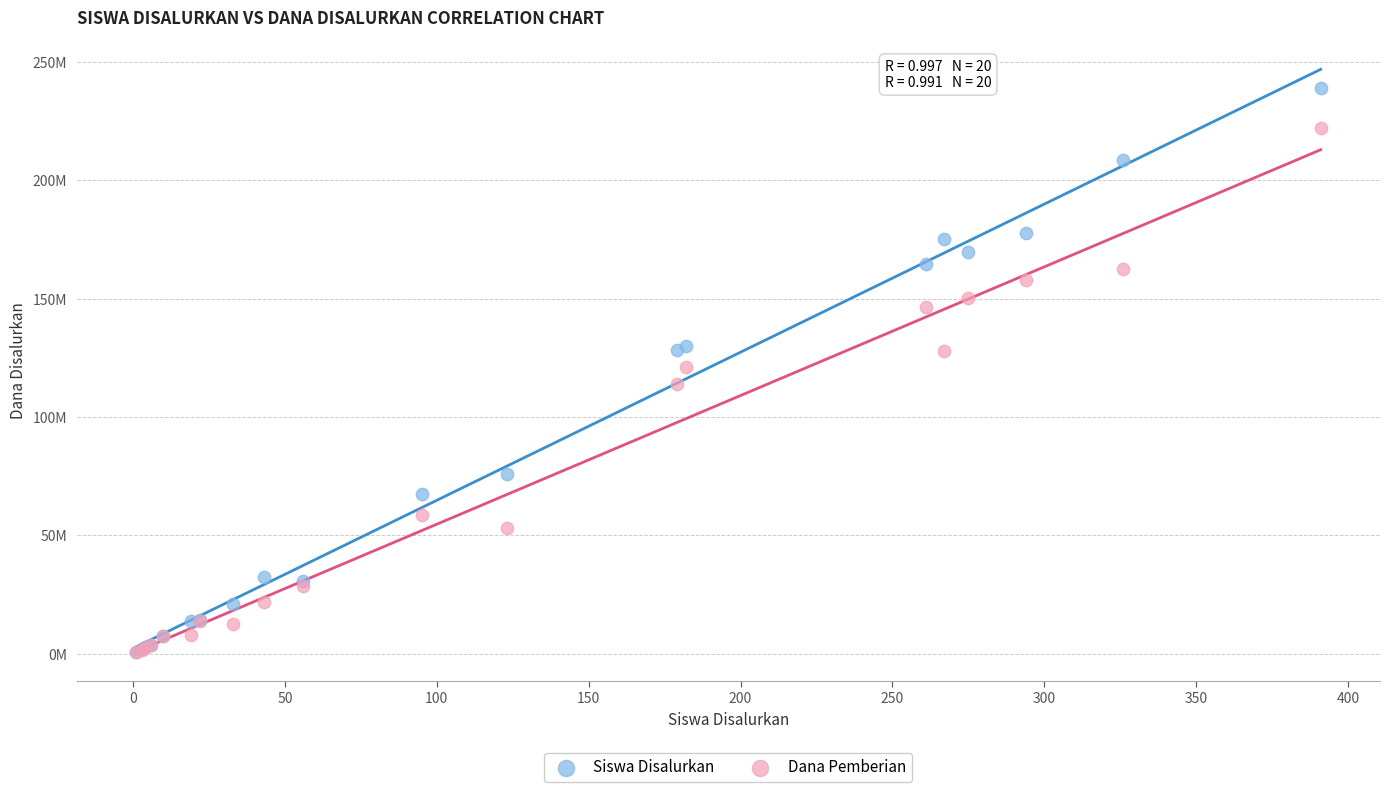

What are all the series names shown in the legend?

Siswa Disalurkan, Dana Pemberian